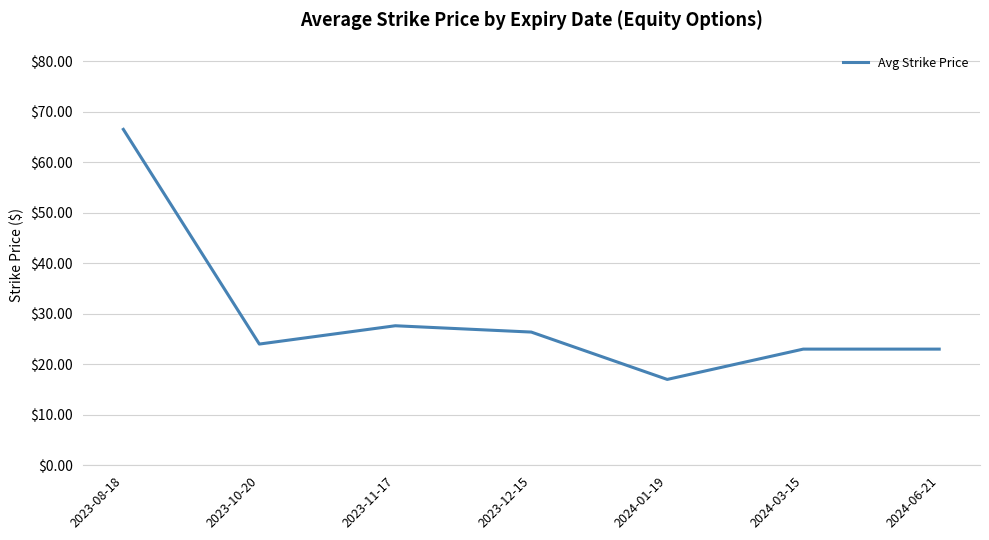

Approximately how many times larger is the value at 2023-08-18 compared to 2023-10-20?

2.8